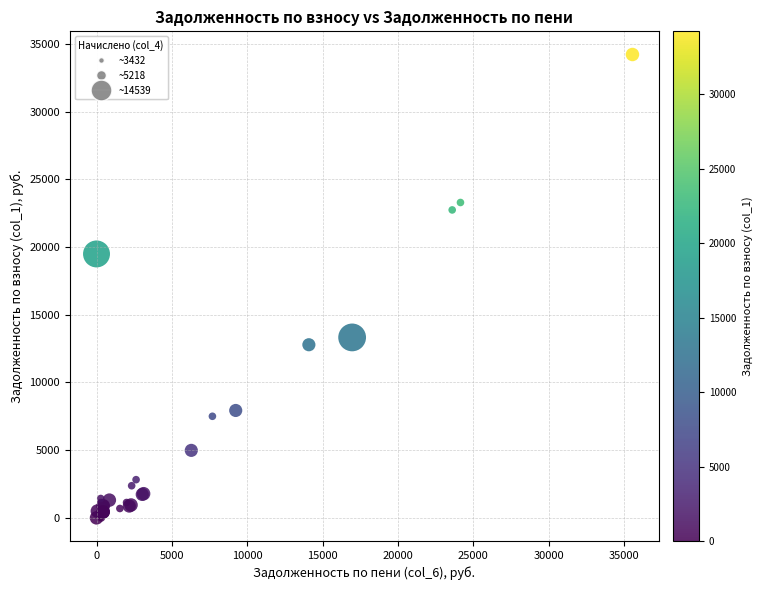

What Y value in the scatter plot is closest to 17111?

19493.1